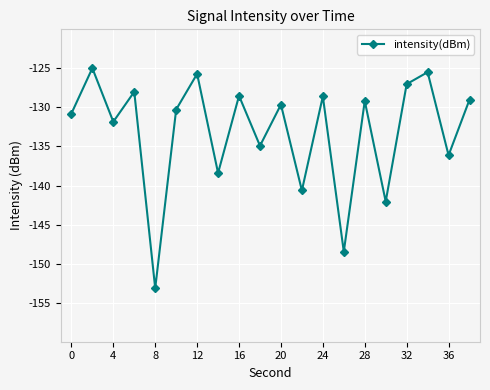

How many lines are shown in the chart?

1